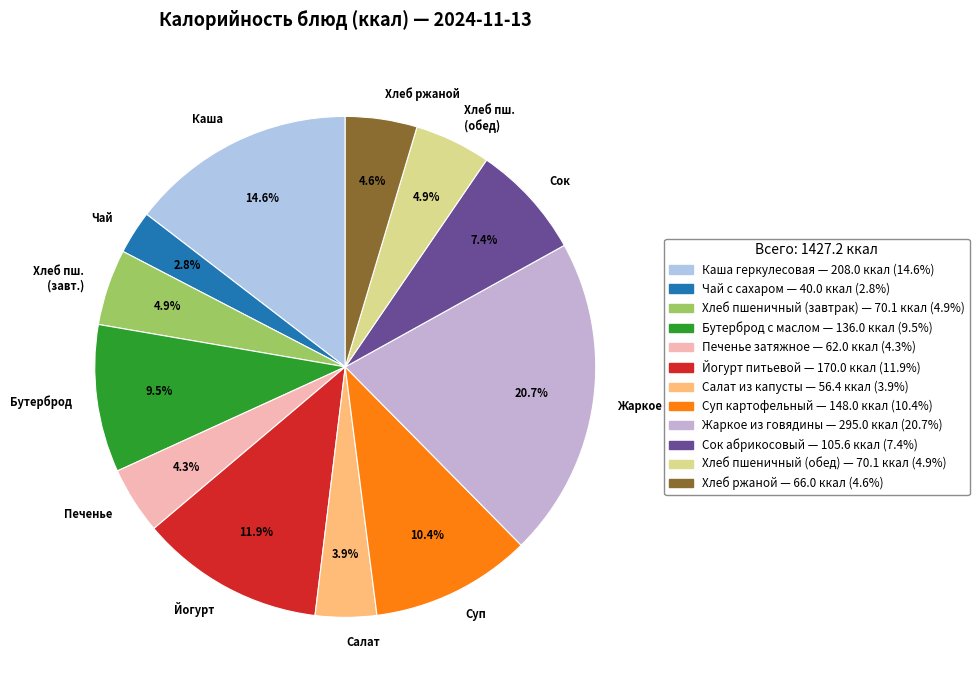

What portion of the pie excludes Каша?

85.4%